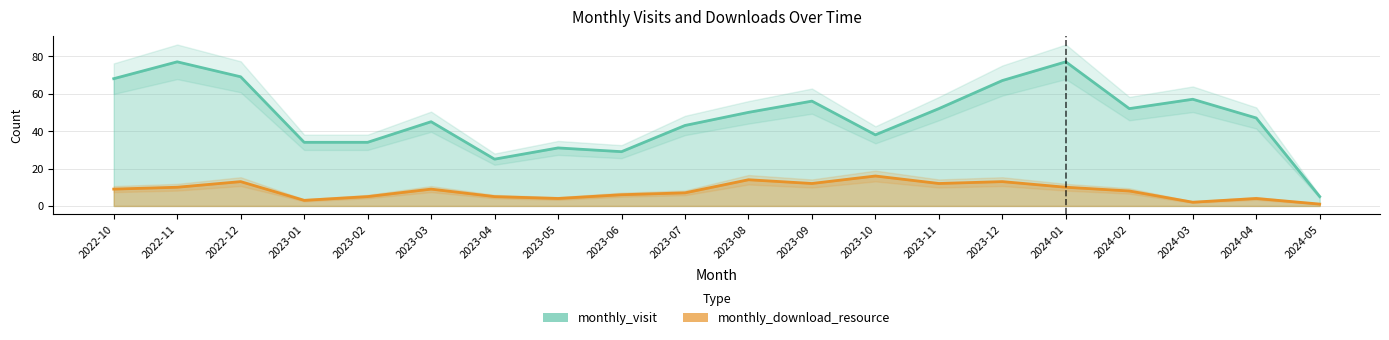

In monthly_download_resource, how many points are lower than both neighbors (excluding endpoints)?

5